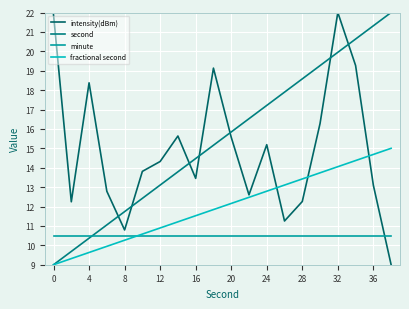

Which series has the largest total across all categories?

second